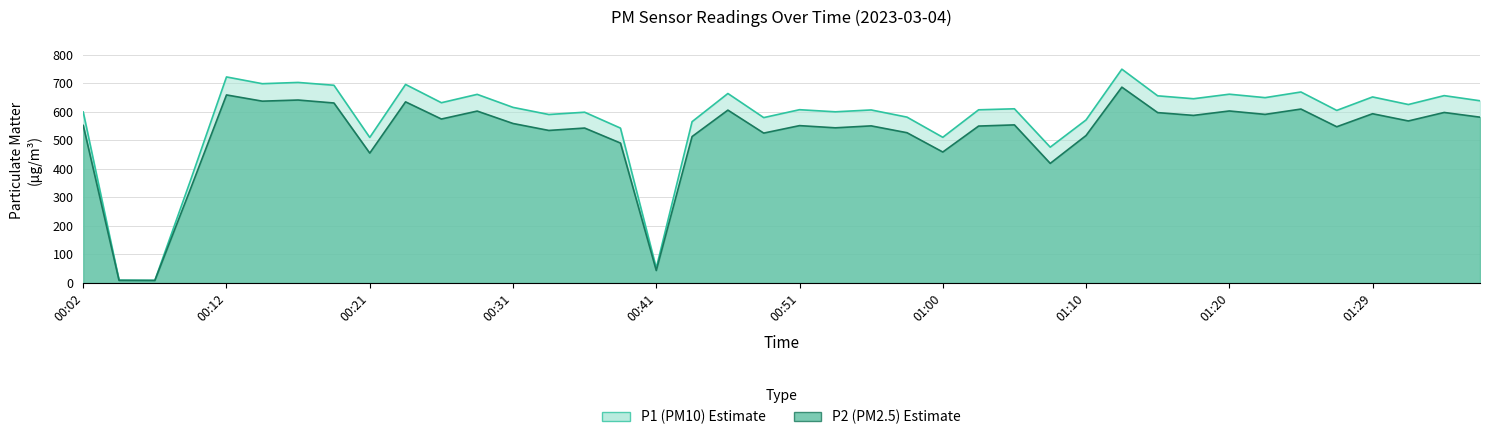

List the labels in order of P2 value, smallest first.

00:07, 00:04, 00:41, 00:09, 01:08, 00:21, 01:00, 00:38, 00:43, 01:10, 00:48, 00:58, 00:34, 00:36, 00:53, 01:27, 01:03, 00:55, 00:51, 00:02, 01:05, 00:31, 01:32, 00:26, 01:37, 01:17, 01:22, 01:29, 01:15, 01:34, 00:29, 01:20, 00:46, 01:25, 00:19, 00:24, 00:14, 00:17, 00:12, 01:12